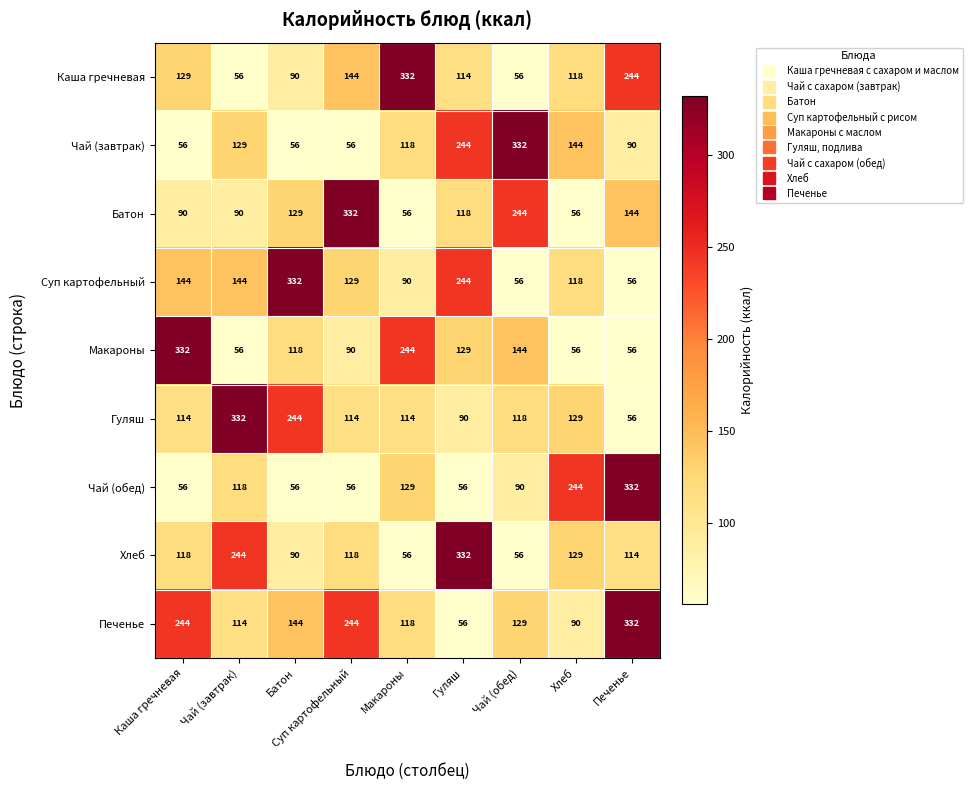

What is the minimum value for Макароны?

56